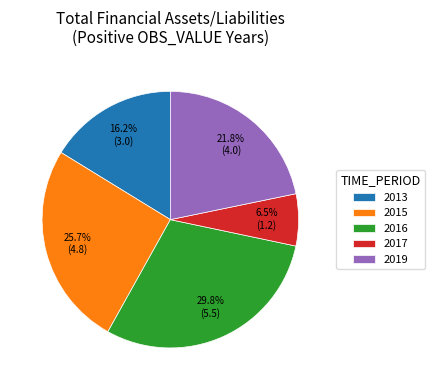

Rank the categories by value from highest to lowest.

2016, 2015, 2019, 2013, 2017